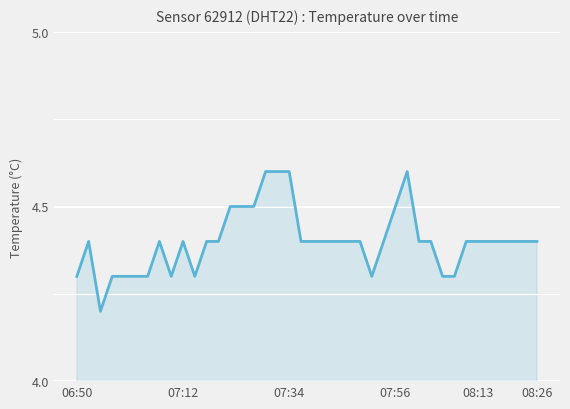

What is the difference between the maximum and minimum values?

0.4